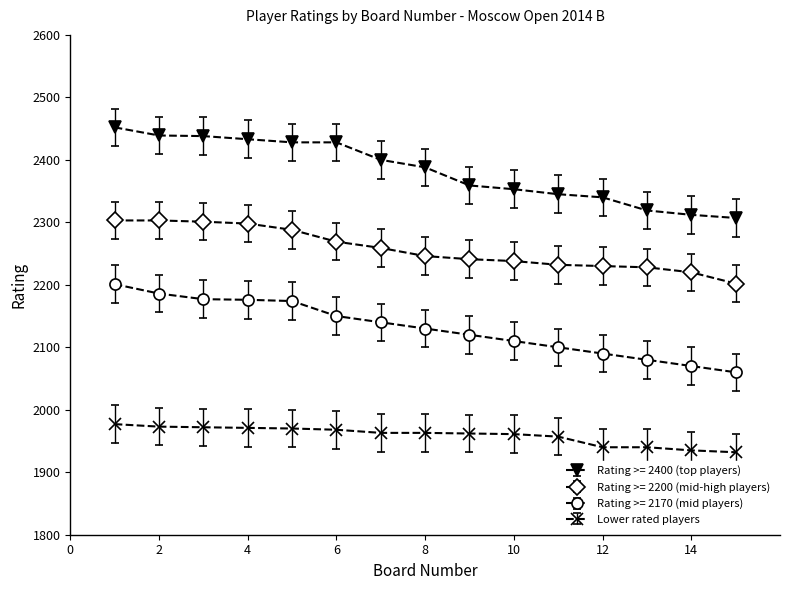

Rank the series by their average value, from lowest to highest.

Lower rated players, Rating >= 2170 (mid players), Rating >= 2200 (mid-high players), Rating >= 2400 (top players)